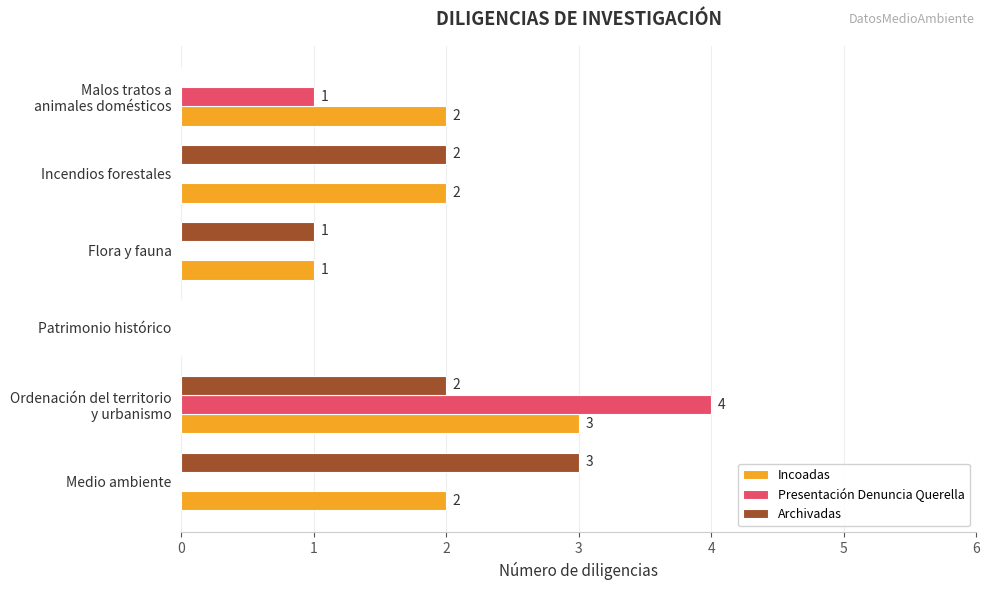

Count the number of categories in the chart.

6